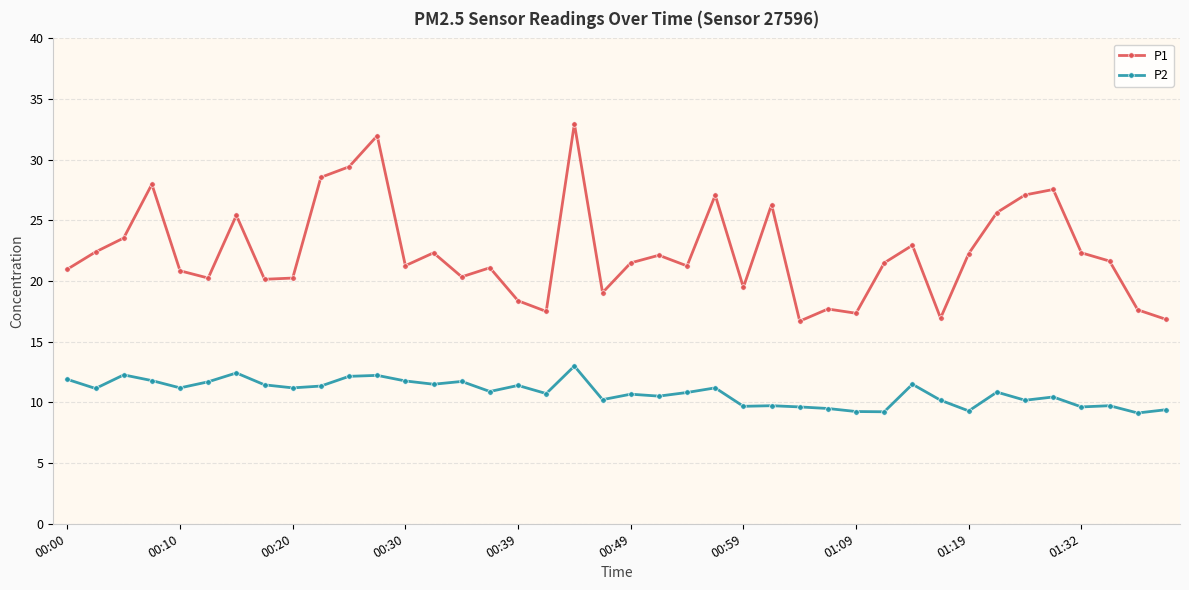

True or false: P2 and P1 cross at least once.

False